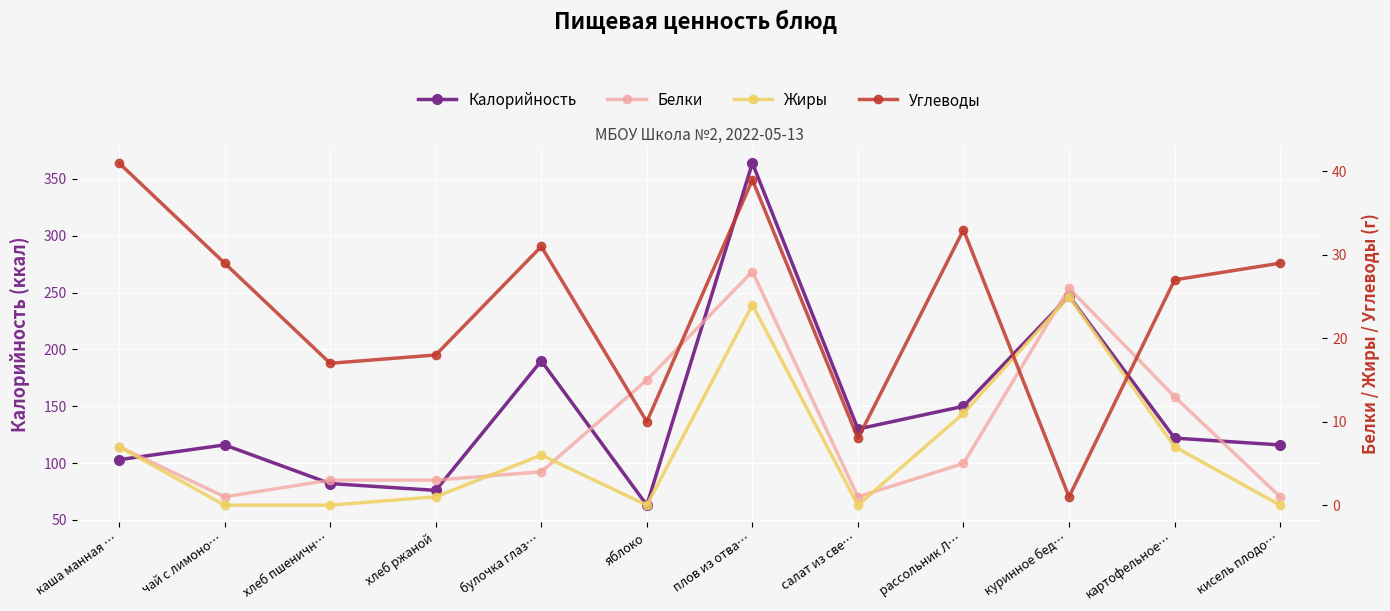

What is the difference between the Калорийность values at чай с лимоно… and картофельное…?

6